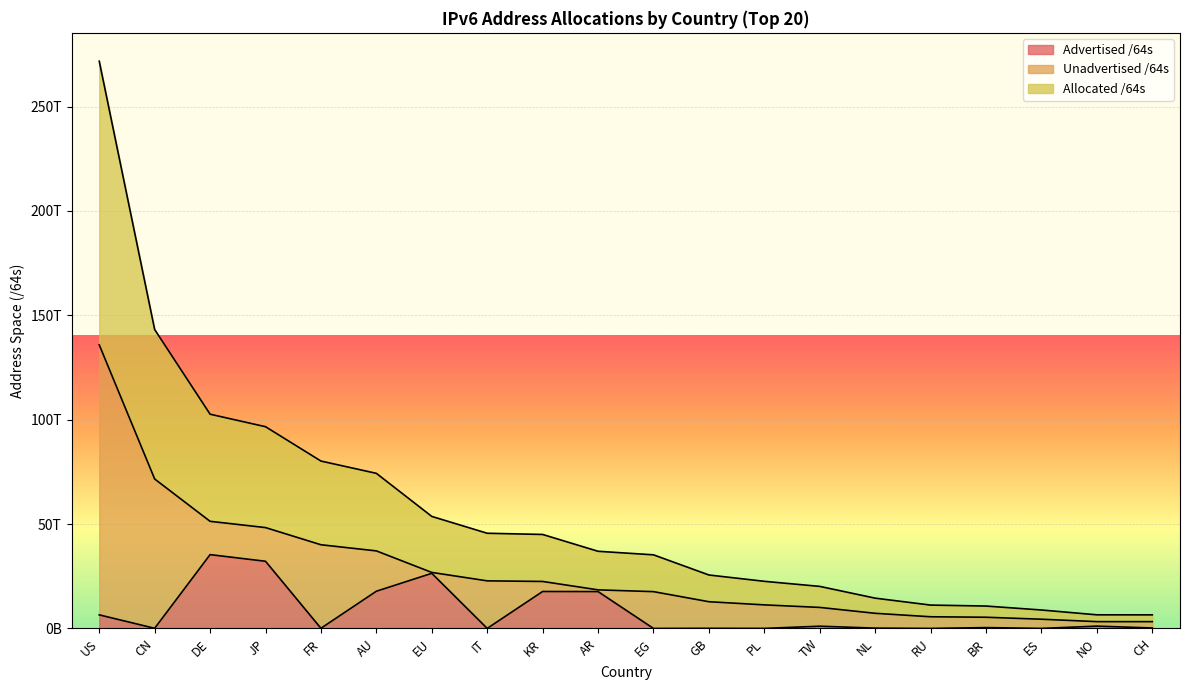

Is it true that Advertised /64s equals 28309436148472 at KR?

False